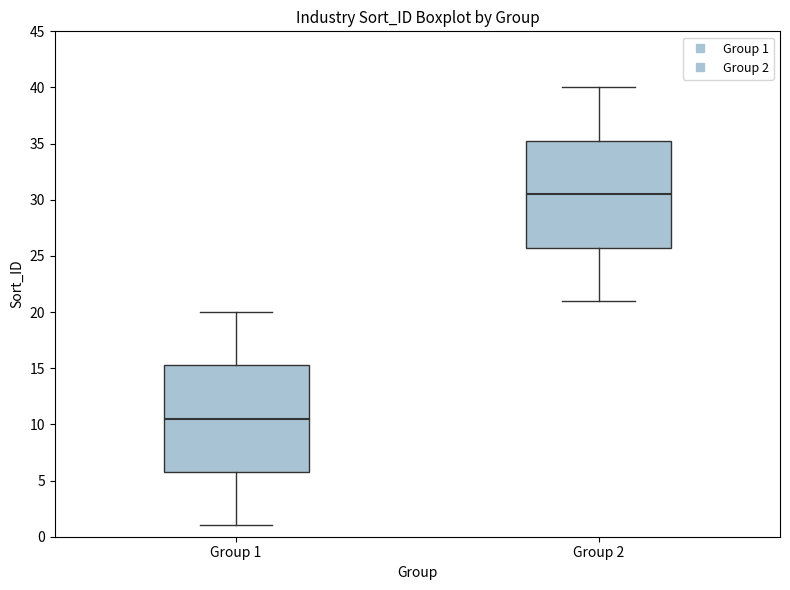

Reading left to right, transcribe this box plot: for each box, give where its median line is, the range the box spans, and where its two whiskers end, as read against the y-axis. The values are not printed on the chart, so give them approximately, as read against the axis.

Group 1: median 10.5, box 6.0 to 15.5, whiskers 1.0 to 20.0
Group 2: median 30.5, box 26.0 to 35.5, whiskers 21.0 to 40.0